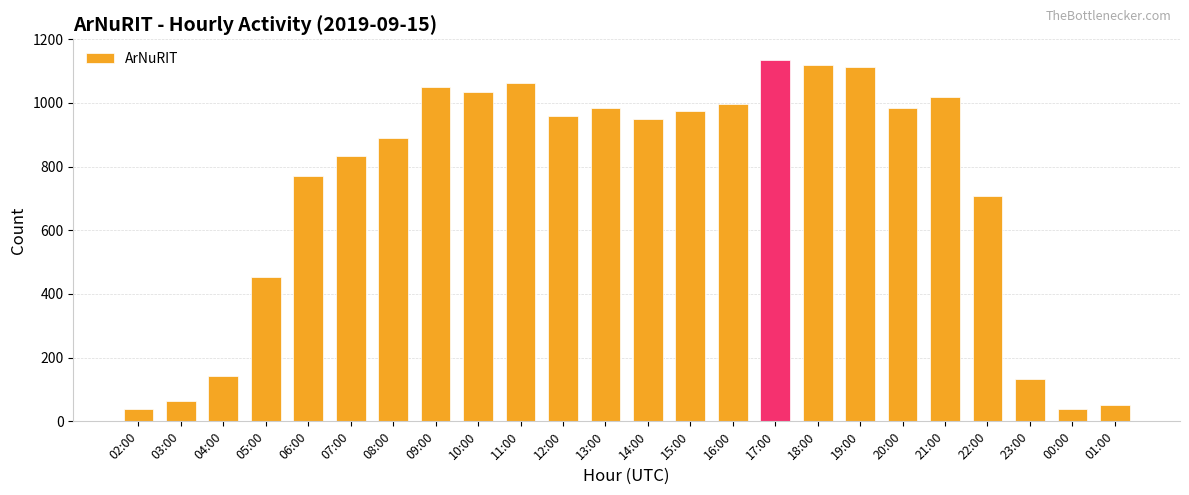

What is the minimum value shown in the chart?

38